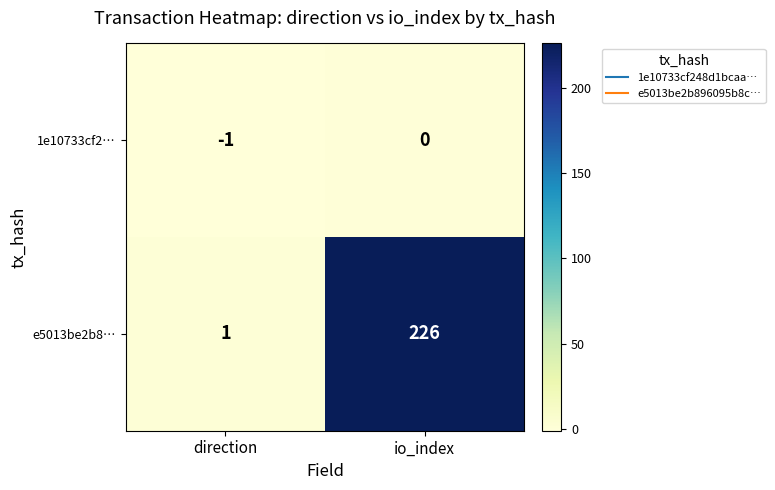

Rank the series by their maximum value, from highest to lowest.

e5013be2b8…, 1e10733cf2…